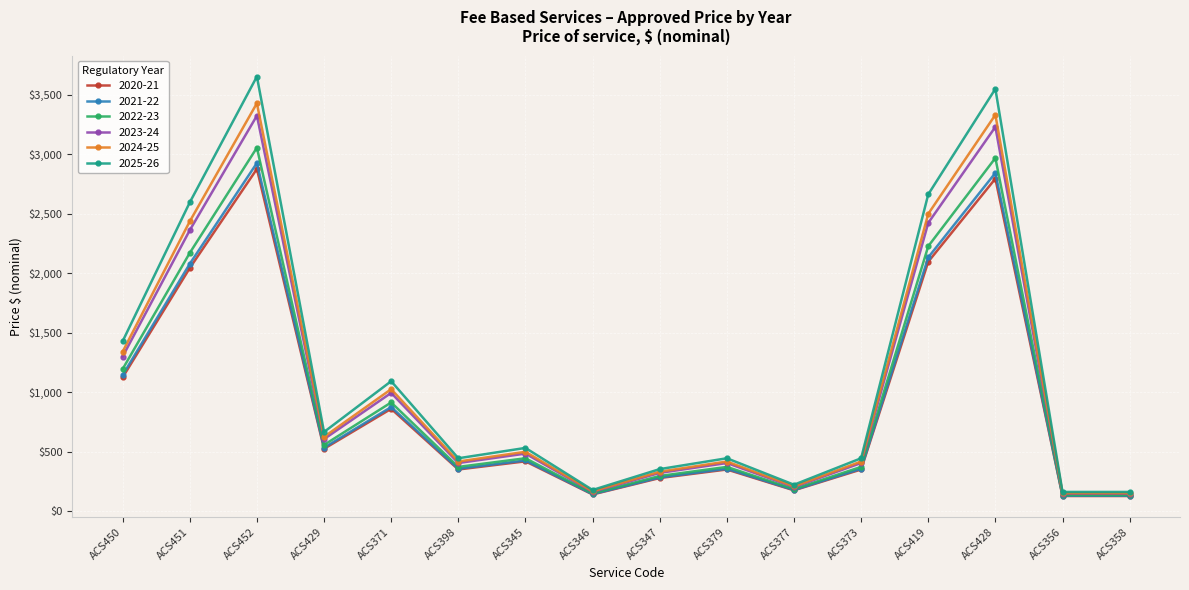

What position from the left is ACS429?

4